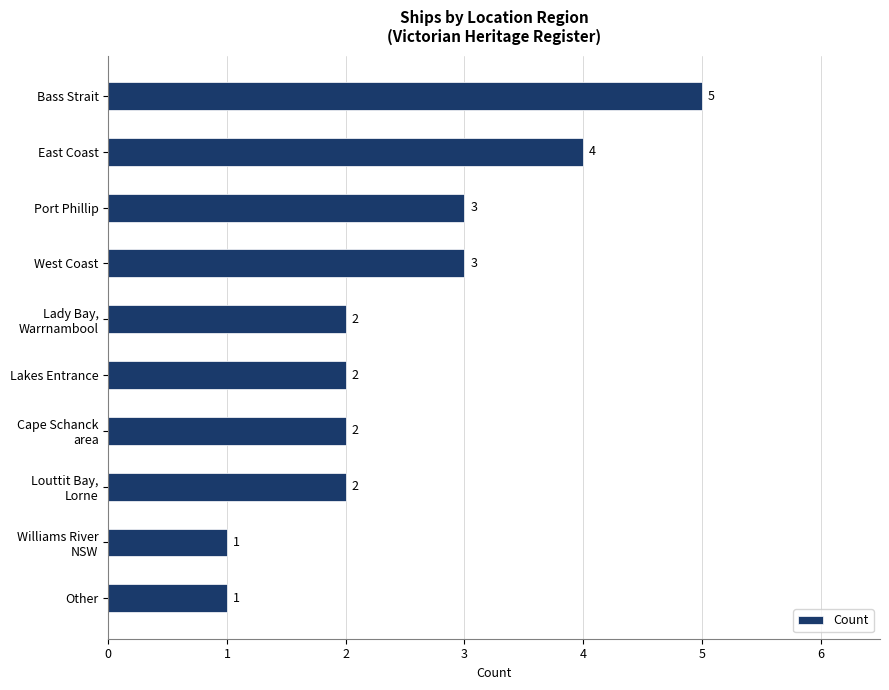

Reading bottom to top, transcribe all the data shown in this chart.

1	1	2	2	2	2	3	3	4	5